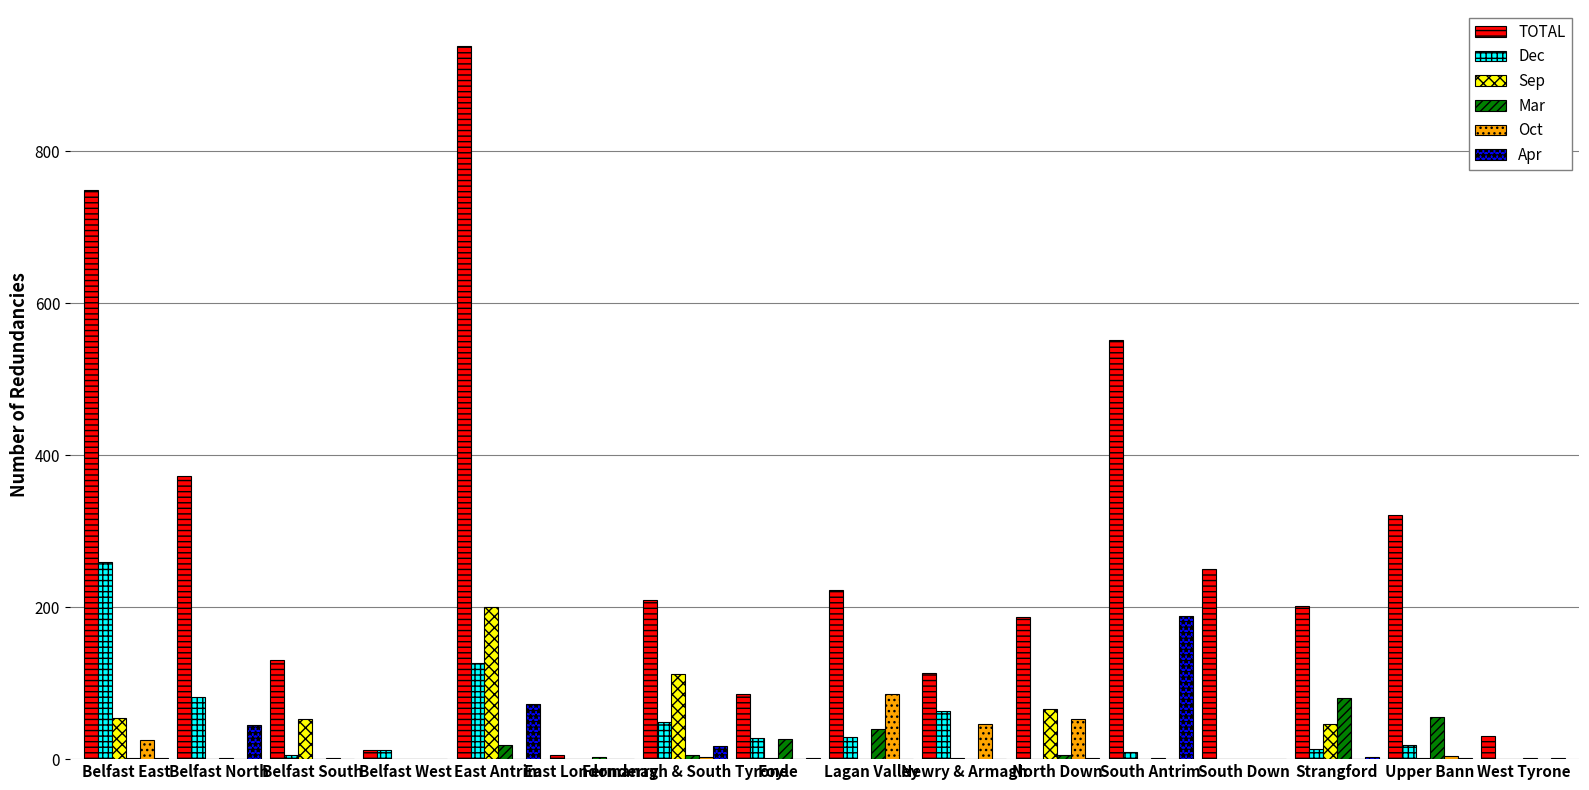

At which label is Mar closest to 40?

Lagan Valley